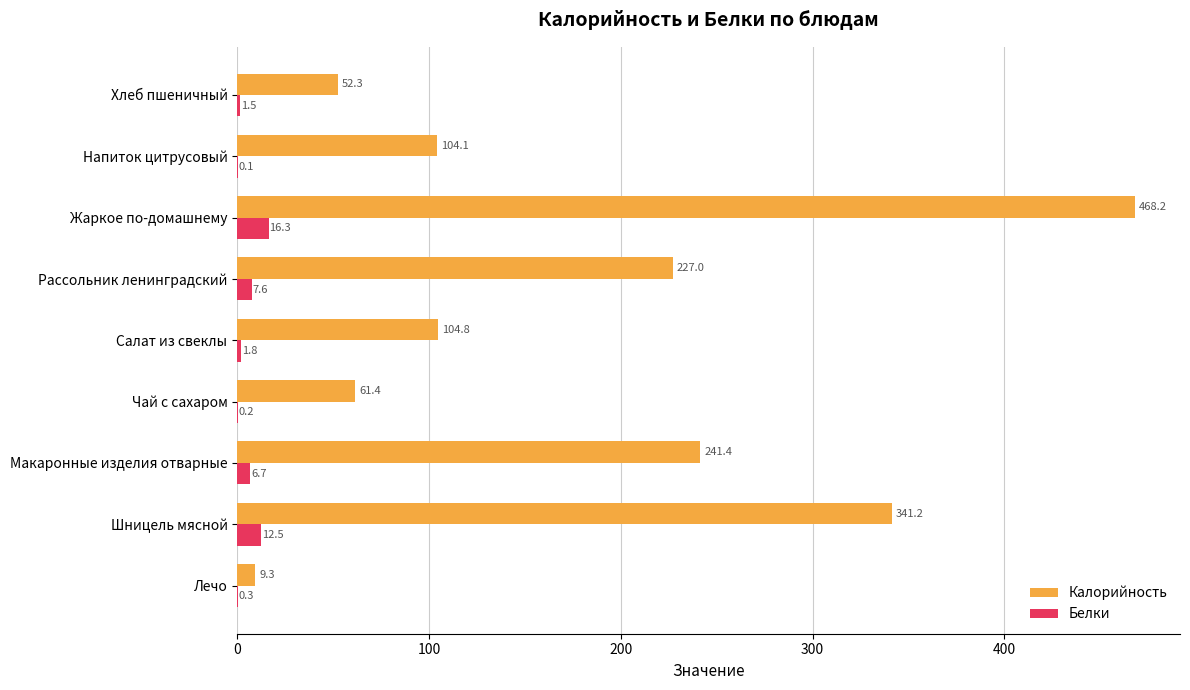

True or false: Белки has a value of 0.2 at Чай с сахаром.

True